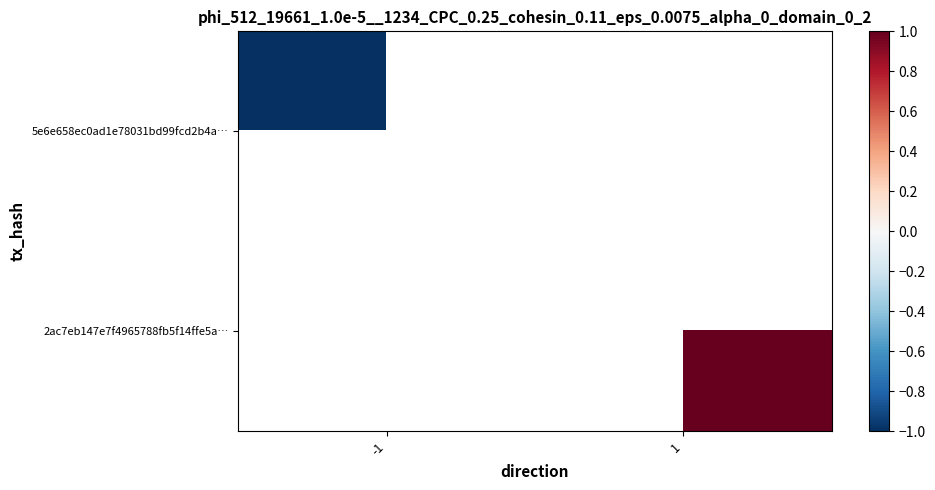

Which series has the largest range (max minus min)?

5e6e658ec0ad1e78031bd99fcd2b4a…